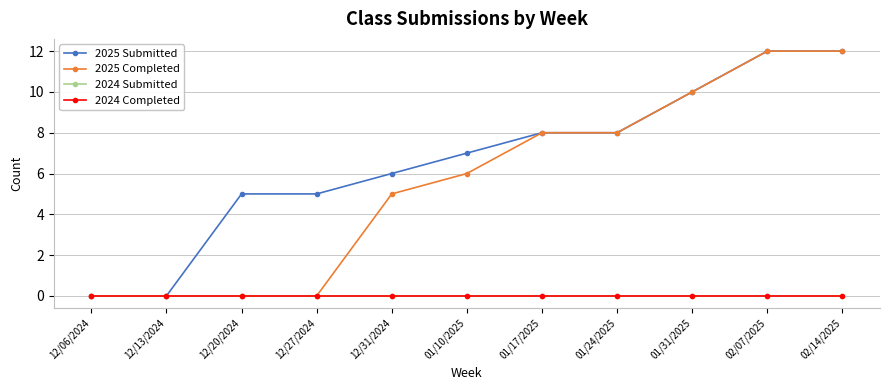

Is this an area chart (filled region under the line)?

No